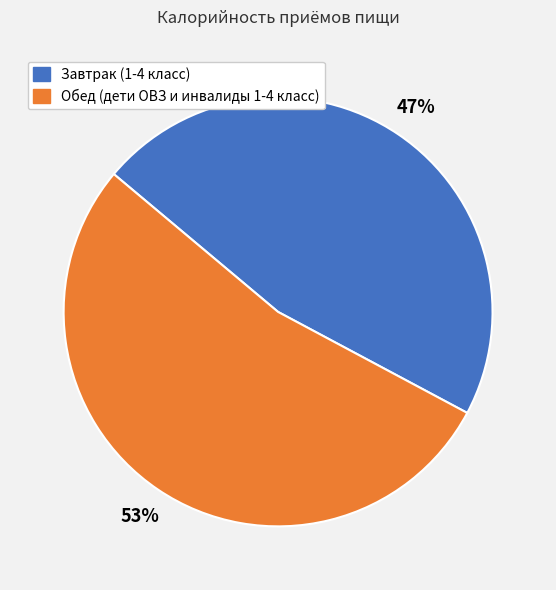

How many slices are in this pie chart?

2